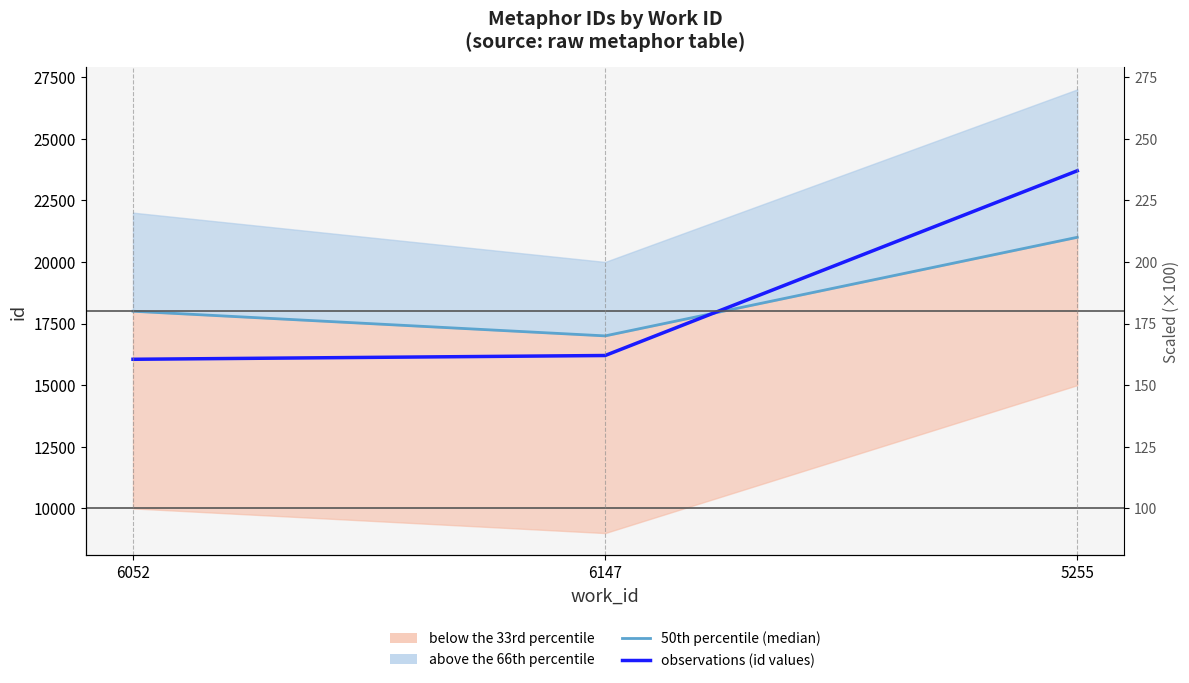

True or false: 50th percentile (median) has a value of 18000 at 6052.

True